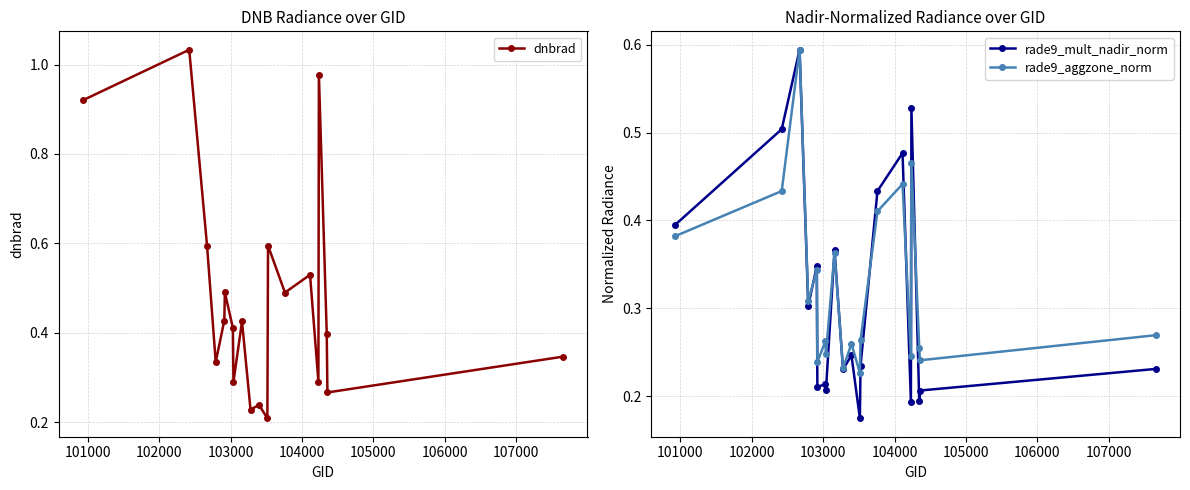

True or false: rade9_mult_nadir_norm has more than 2 interior local peaks.

True